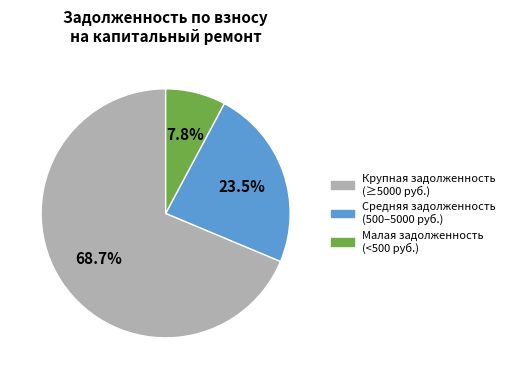

Is there a majority slice in this chart?

Yes